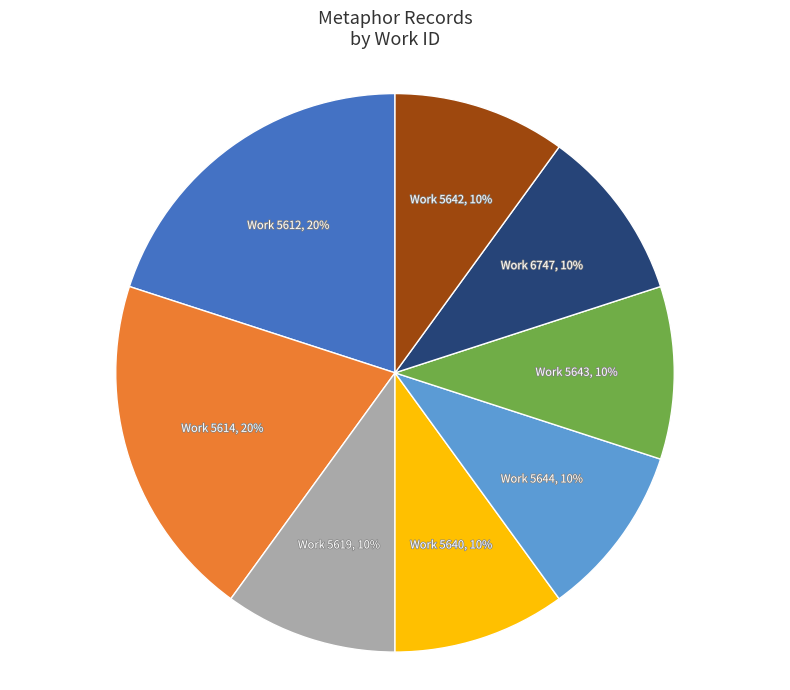

To the nearest percent, what is the difference between the largest and smallest slice percentages?

10%